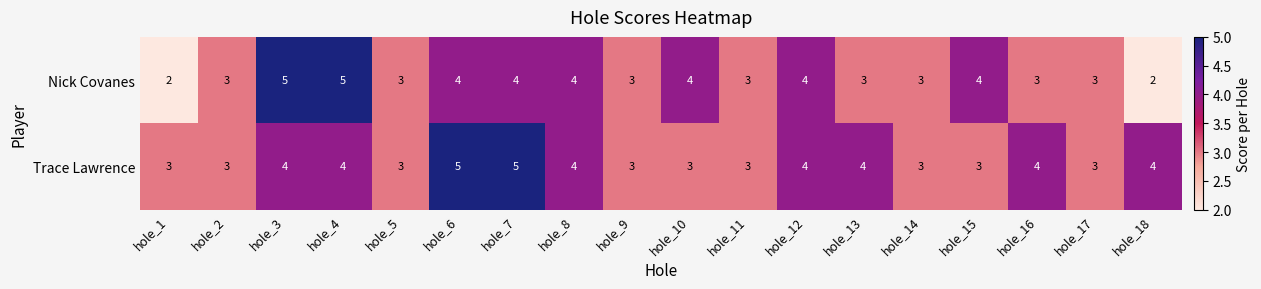

What is the lowest value of the Trace Lawrence series?

3